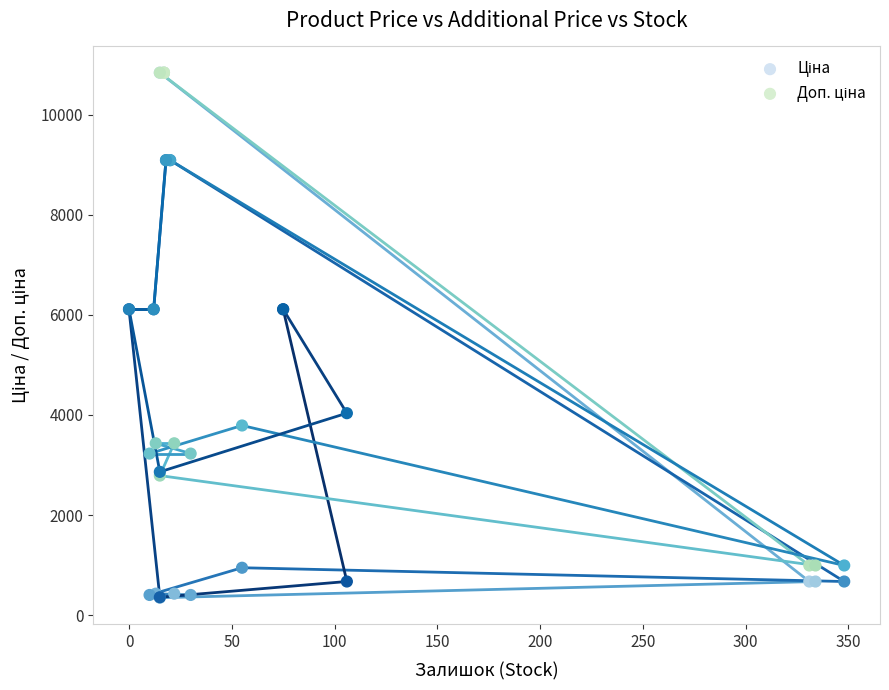

Which series contains the lowest Y value?

Ціна